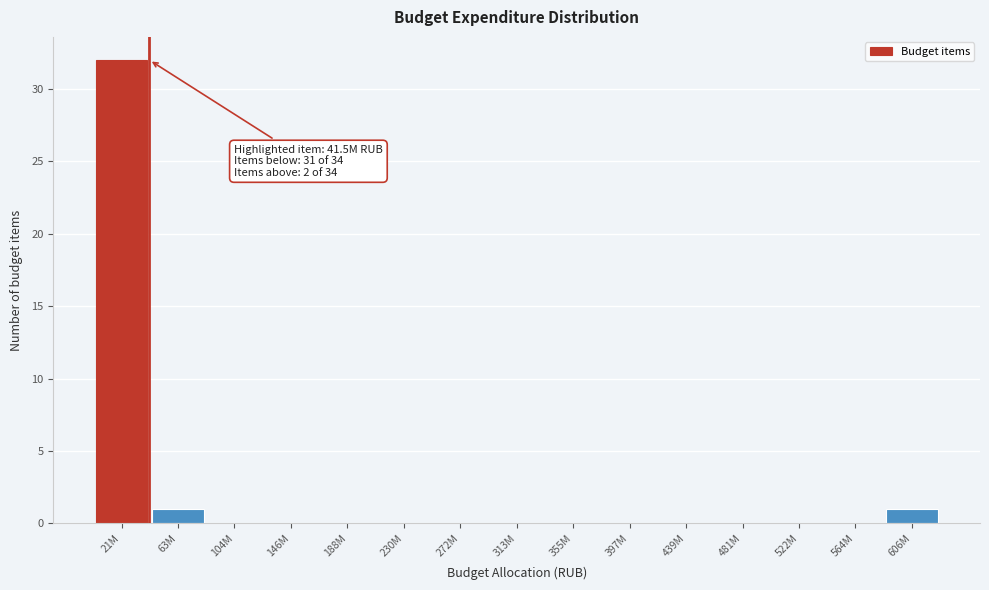

Reading right to left, list all the values displayed in this chart.

606M=1	564M=0	522M=0	481M=0	439M=0	397M=0	355M=0	313M=0	272M=0	230M=0	188M=0	146M=0	104M=0	63M=1	21M=32